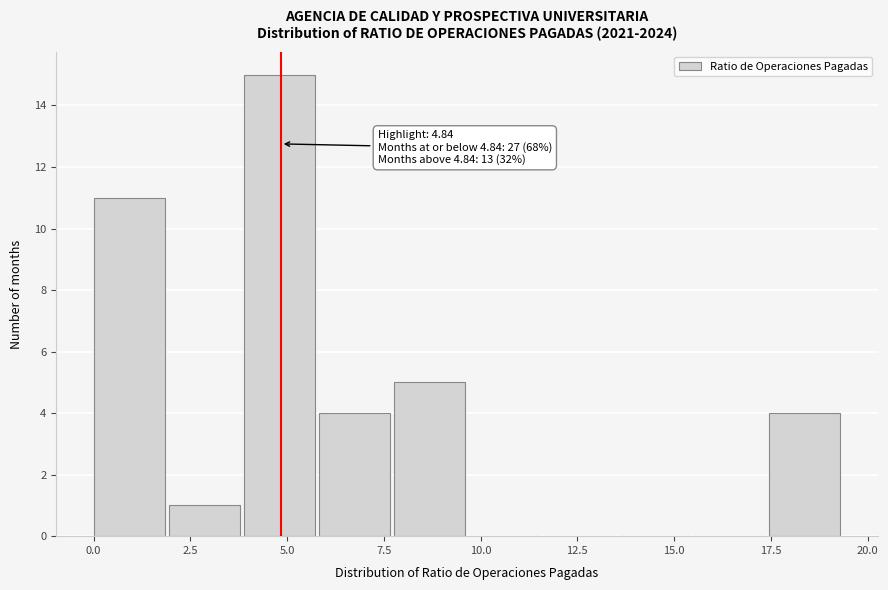

Around what value on the x-axis is the tallest bar? Give the approximate position of its centre, as read against the axis.

5.0